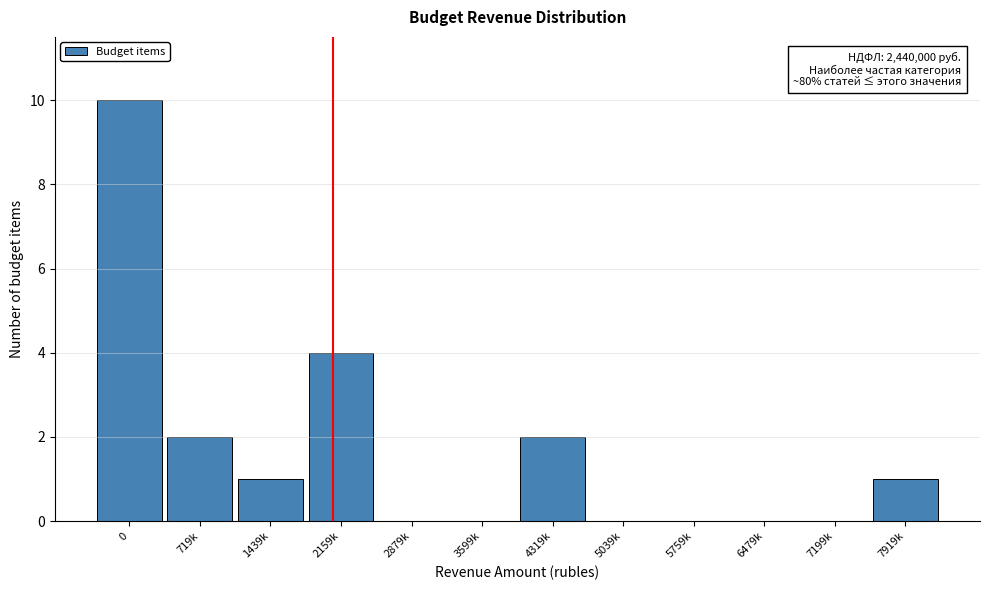

Reading right to left, list all the values displayed in this chart.

7919k=1	7199k=0	6479k=0	5759k=0	5039k=0	4319k=2	3599k=0	2879k=0	2159k=4	1439k=1	719k=2	0=10